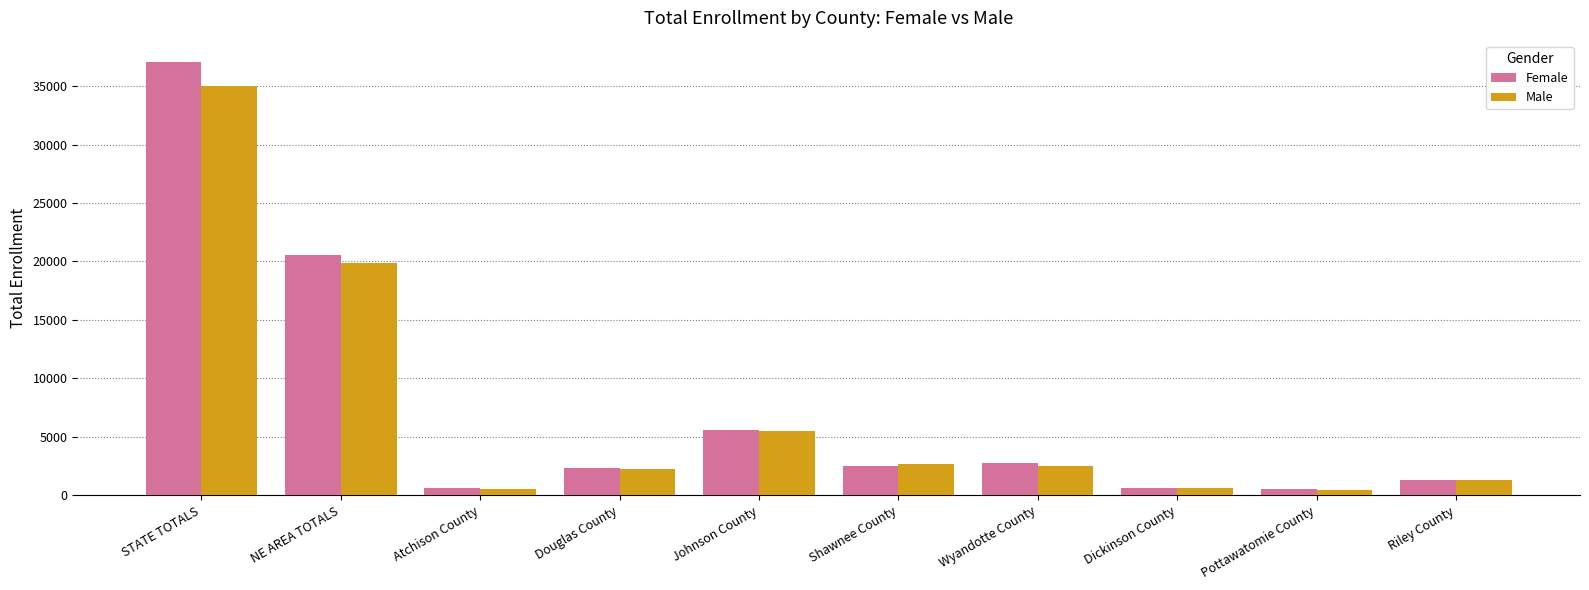

Which category has the highest value across all series?

STATE TOTALS